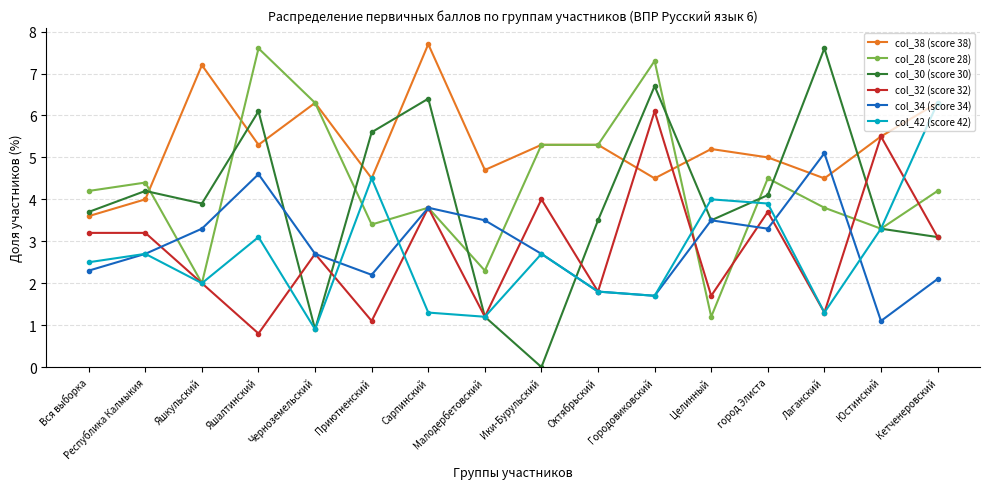

Which series has the largest range (max minus min)?

col_30 (score 30)